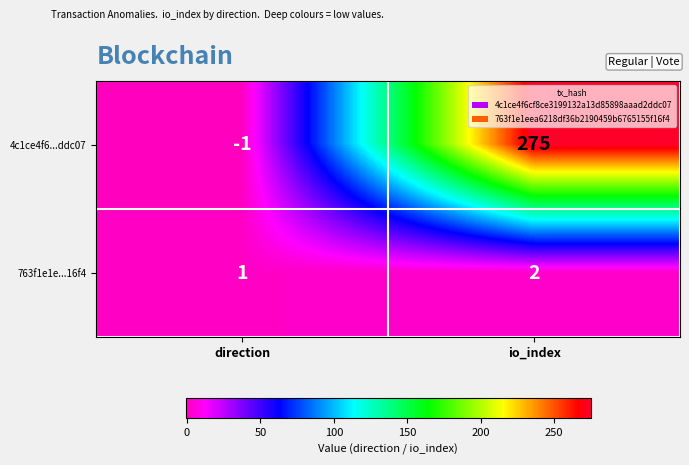

At how many categories does at least one series exceed 158?

1